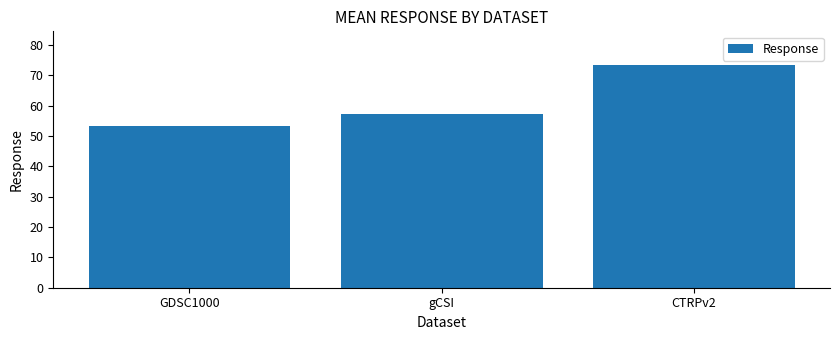

What is the label of the 2nd bar from the left?

gCSI